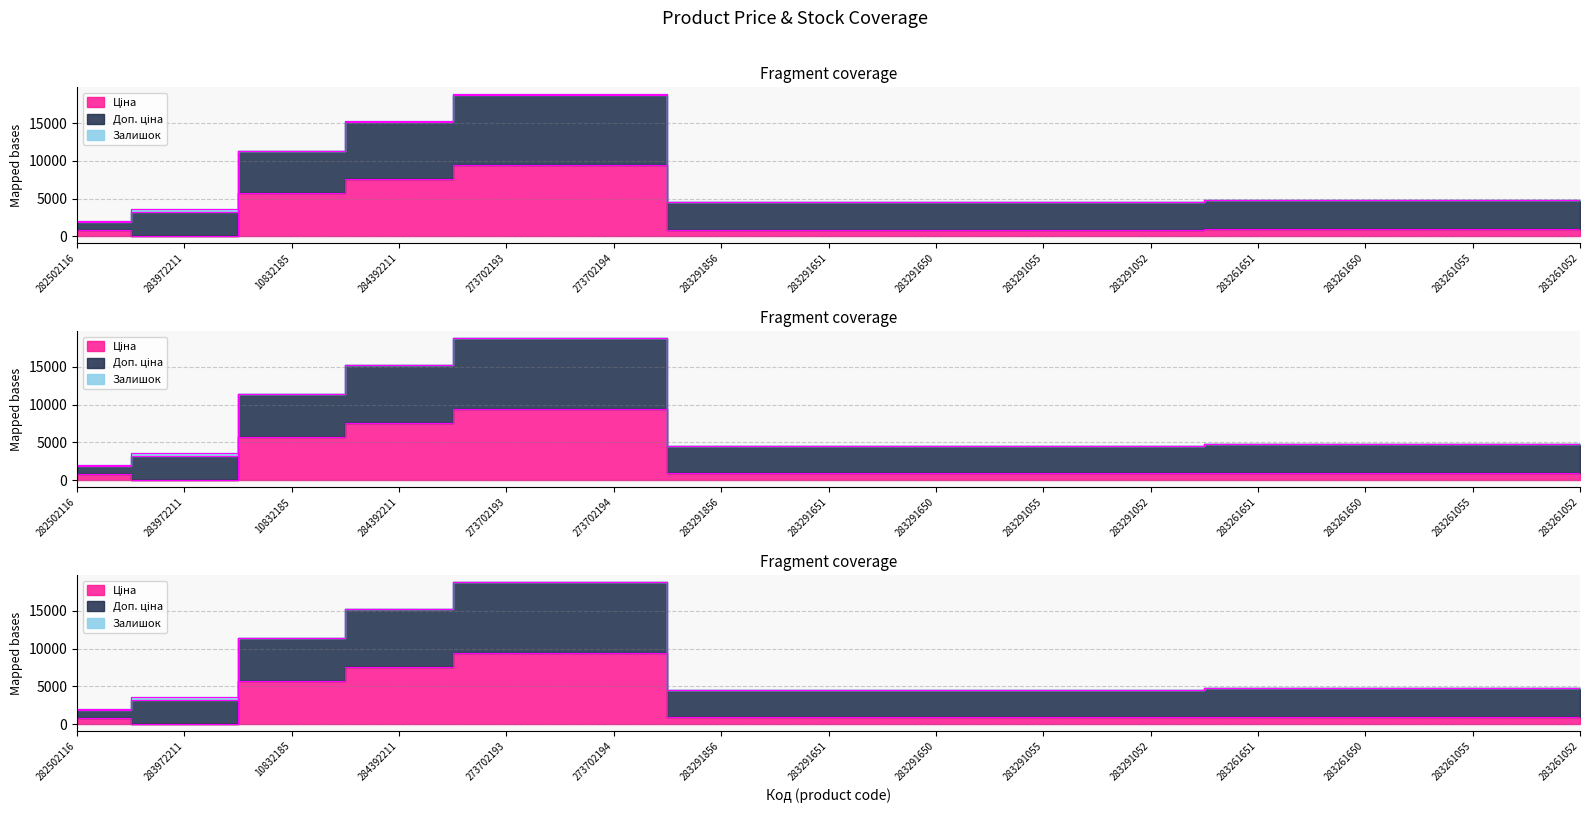

At which label is Ціна closest to 4708?

10832185